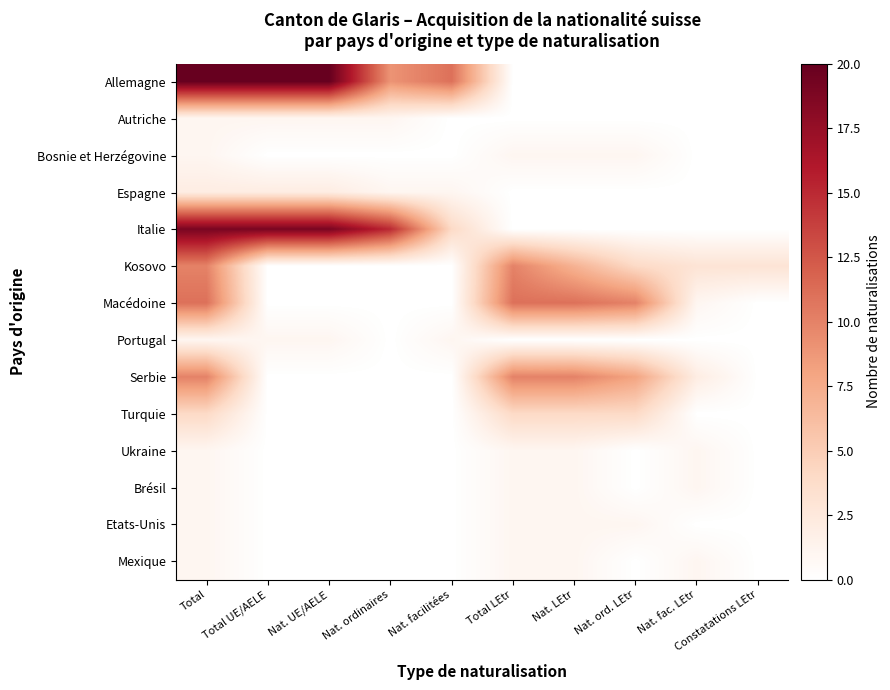

Reading left to right, extract all data points from this chart.

Allemagne: Total=20	Total UE/AELE=20	Nat. UE/AELE=20	Nat. ordinaires=9	Nat. facilitées=11	Total LEtr=0	Nat. LEtr=0	Nat. ord. LEtr=0	Nat. fac. LEtr=0	Constatations LEtr=0
Autriche: Total=1	Total UE/AELE=1	Nat. UE/AELE=1	Nat. ordinaires=1	Nat. facilitées=0	Total LEtr=0	Nat. LEtr=0	Nat. ord. LEtr=0	Nat. fac. LEtr=0	Constatations LEtr=0
Bosnie et Herzégovine: Total=1	Total UE/AELE=0	Nat. UE/AELE=0	Nat. ordinaires=0	Nat. facilitées=0	Total LEtr=1	Nat. LEtr=1	Nat. ord. LEtr=1	Nat. fac. LEtr=0	Constatations LEtr=0
Espagne: Total=2	Total UE/AELE=2	Nat. UE/AELE=2	Nat. ordinaires=1	Nat. facilitées=1	Total LEtr=0	Nat. LEtr=0	Nat. ord. LEtr=0	Nat. fac. LEtr=0	Constatations LEtr=0
Italie: Total=19	Total UE/AELE=19	Nat. UE/AELE=19	Nat. ordinaires=15	Nat. facilitées=4	Total LEtr=0	Nat. LEtr=0	Nat. ord. LEtr=0	Nat. fac. LEtr=0	Constatations LEtr=0
Kosovo: Total=10	Total UE/AELE=0	Nat. UE/AELE=0	Nat. ordinaires=0	Nat. facilitées=0	Total LEtr=10	Nat. LEtr=7	Nat. ord. LEtr=4	Nat. fac. LEtr=3	Constatations LEtr=3
Macédoine: Total=11	Total UE/AELE=0	Nat. UE/AELE=0	Nat. ordinaires=0	Nat. facilitées=0	Total LEtr=11	Nat. LEtr=11	Nat. ord. LEtr=10	Nat. fac. LEtr=1	Constatations LEtr=0
Portugal: Total=1	Total UE/AELE=1	Nat. UE/AELE=1	Nat. ordinaires=0	Nat. facilitées=1	Total LEtr=0	Nat. LEtr=0	Nat. ord. LEtr=0	Nat. fac. LEtr=0	Constatations LEtr=0
Serbie: Total=10	Total UE/AELE=0	Nat. UE/AELE=0	Nat. ordinaires=0	Nat. facilitées=0	Total LEtr=10	Nat. LEtr=10	Nat. ord. LEtr=8	Nat. fac. LEtr=2	Constatations LEtr=0
Turquie: Total=4	Total UE/AELE=0	Nat. UE/AELE=0	Nat. ordinaires=0	Nat. facilitées=0	Total LEtr=4	Nat. LEtr=4	Nat. ord. LEtr=4	Nat. fac. LEtr=0	Constatations LEtr=0
Ukraine: Total=1	Total UE/AELE=0	Nat. UE/AELE=0	Nat. ordinaires=0	Nat. facilitées=0	Total LEtr=1	Nat. LEtr=1	Nat. ord. LEtr=0	Nat. fac. LEtr=1	Constatations LEtr=0
Brésil: Total=1	Total UE/AELE=0	Nat. UE/AELE=0	Nat. ordinaires=0	Nat. facilitées=0	Total LEtr=1	Nat. LEtr=1	Nat. ord. LEtr=0	Nat. fac. LEtr=1	Constatations LEtr=0
Etats-Unis: Total=1	Total UE/AELE=0	Nat. UE/AELE=0	Nat. ordinaires=0	Nat. facilitées=0	Total LEtr=1	Nat. LEtr=1	Nat. ord. LEtr=1	Nat. fac. LEtr=0	Constatations LEtr=0
Mexique: Total=1	Total UE/AELE=0	Nat. UE/AELE=0	Nat. ordinaires=0	Nat. facilitées=0	Total LEtr=1	Nat. LEtr=1	Nat. ord. LEtr=0	Nat. fac. LEtr=1	Constatations LEtr=0